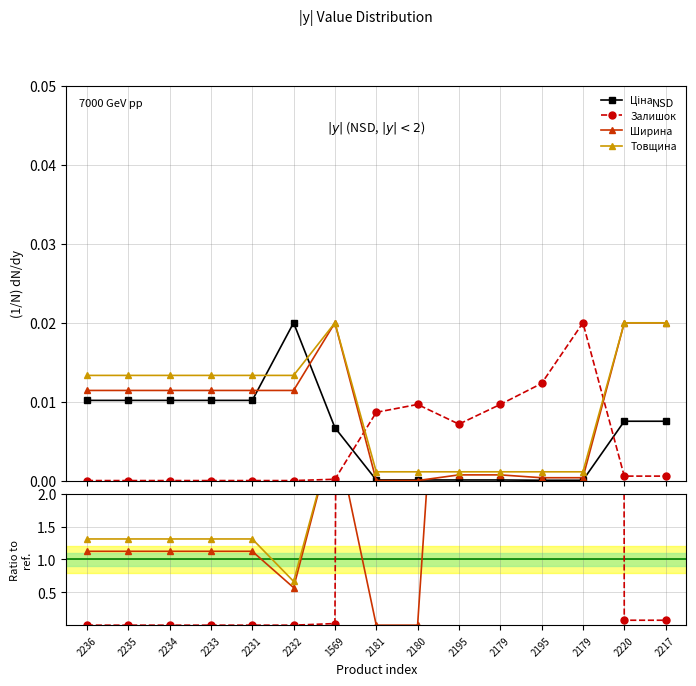

At which label is Ціна closest to 0?

2195